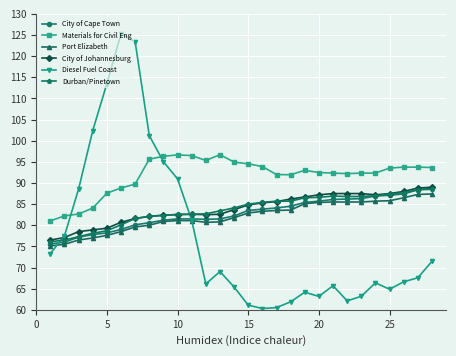

Which series has the largest range (max minus min)?

Diesel Fuel Coast